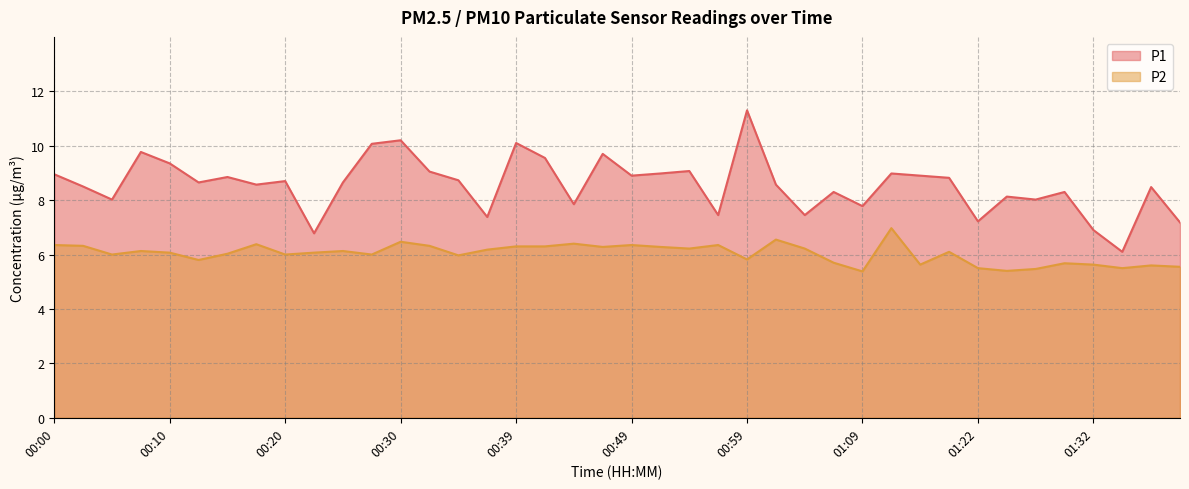

True or false: P1 and P2 intersect in this chart.

False